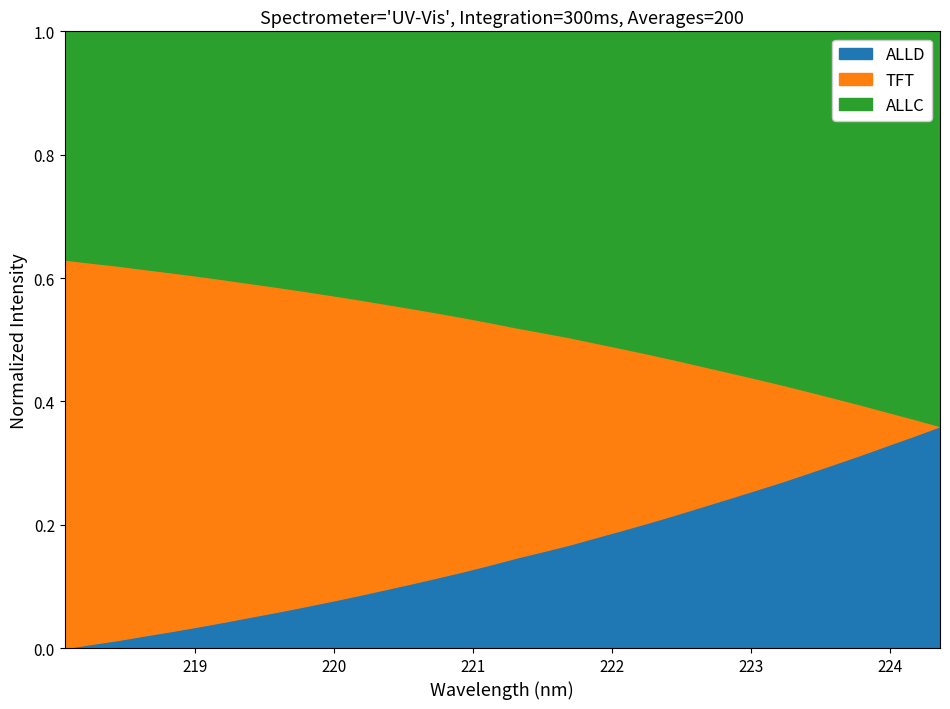

Reading left to right, list all the values displayed in this chart.

218.0596=0.0	218.2508=0.0	218.442=0.0	218.6332=0.0	218.8244=0.0	219.0156=0.0	219.2067=0.0	219.3979=0.1	219.589=0.1	219.7801=0.1	219.9712=0.1	220.1623=0.1	220.3533=0.1	220.5444=0.1	220.7354=0.1	220.9264=0.1	221.1174=0.1	221.3083=0.1	221.4993=0.2	221.6902=0.2	221.8812=0.2	222.0721=0.2	222.263=0.2	222.4538=0.2	222.6447=0.2	222.8355=0.2	223.0264=0.3	223.2172=0.3	223.408=0.3	223.5987=0.3	223.7895=0.3	223.9802=0.3	224.1709=0.3	224.3616=0.4